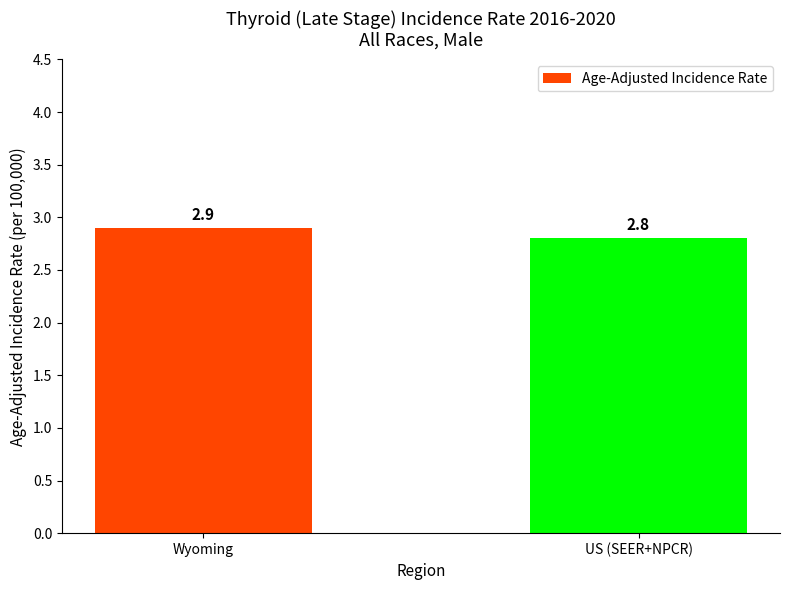

What is the label of the 1st bar from the right?

US (SEER+NPCR)